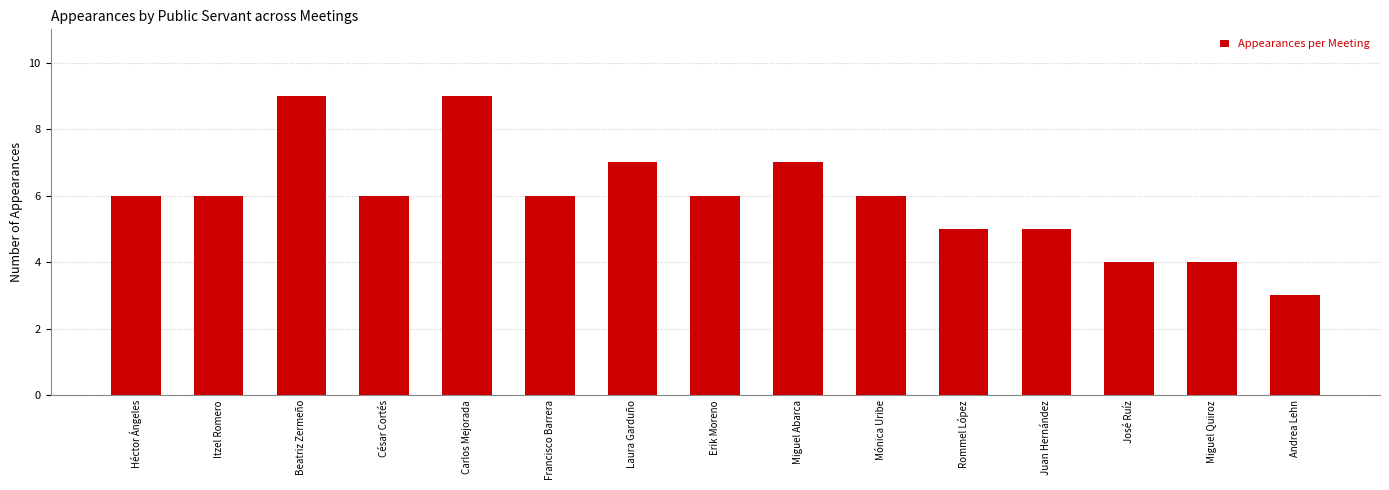

What is the sum of all values?

89